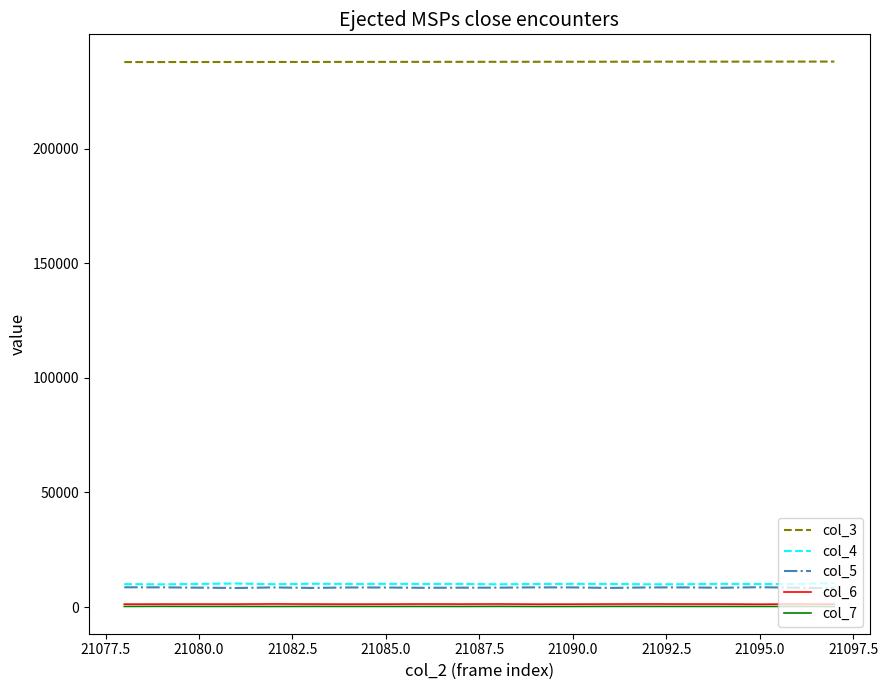

What is the difference between the second highest and minimum values in the col_7 series?

38